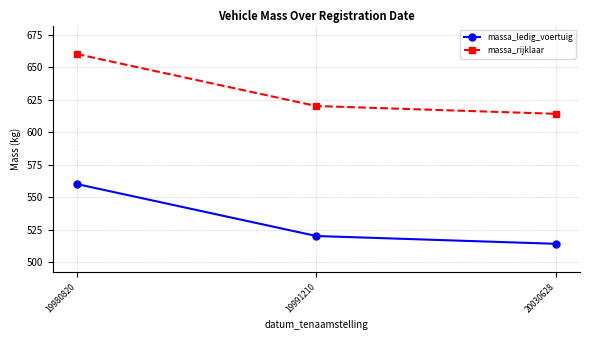

What is the maximum value shown in the chart?

660